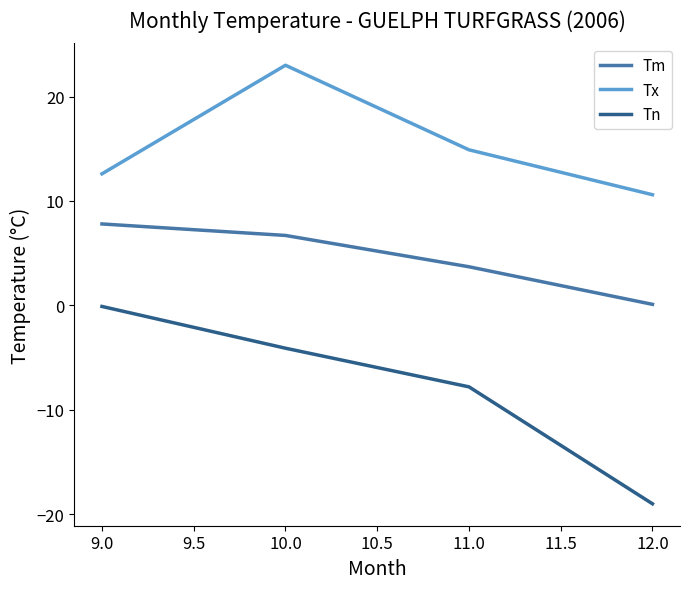

What is the average value of the Tx series?

15.3